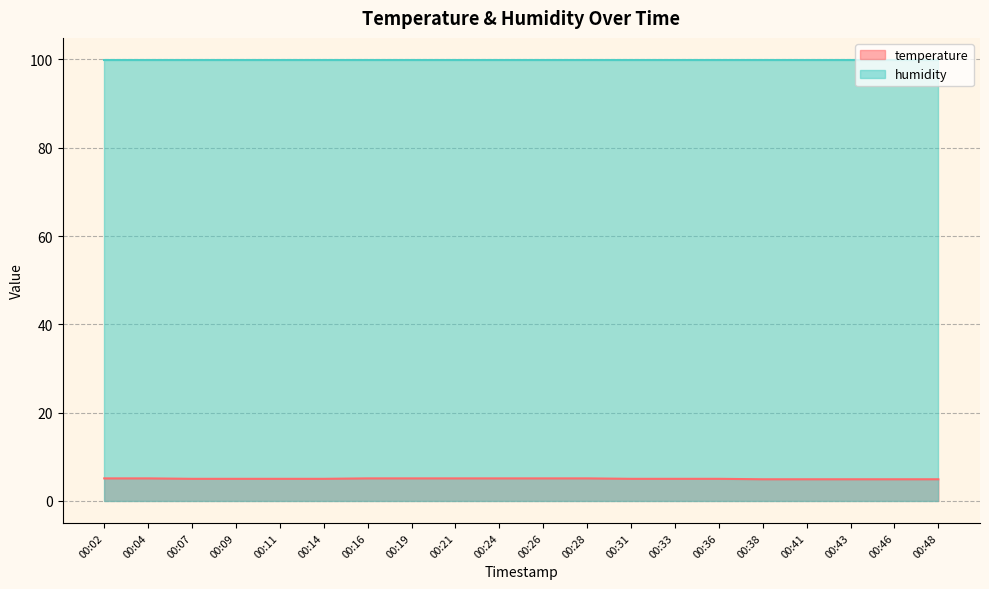

What is the difference between the second highest and minimum values?

0.2